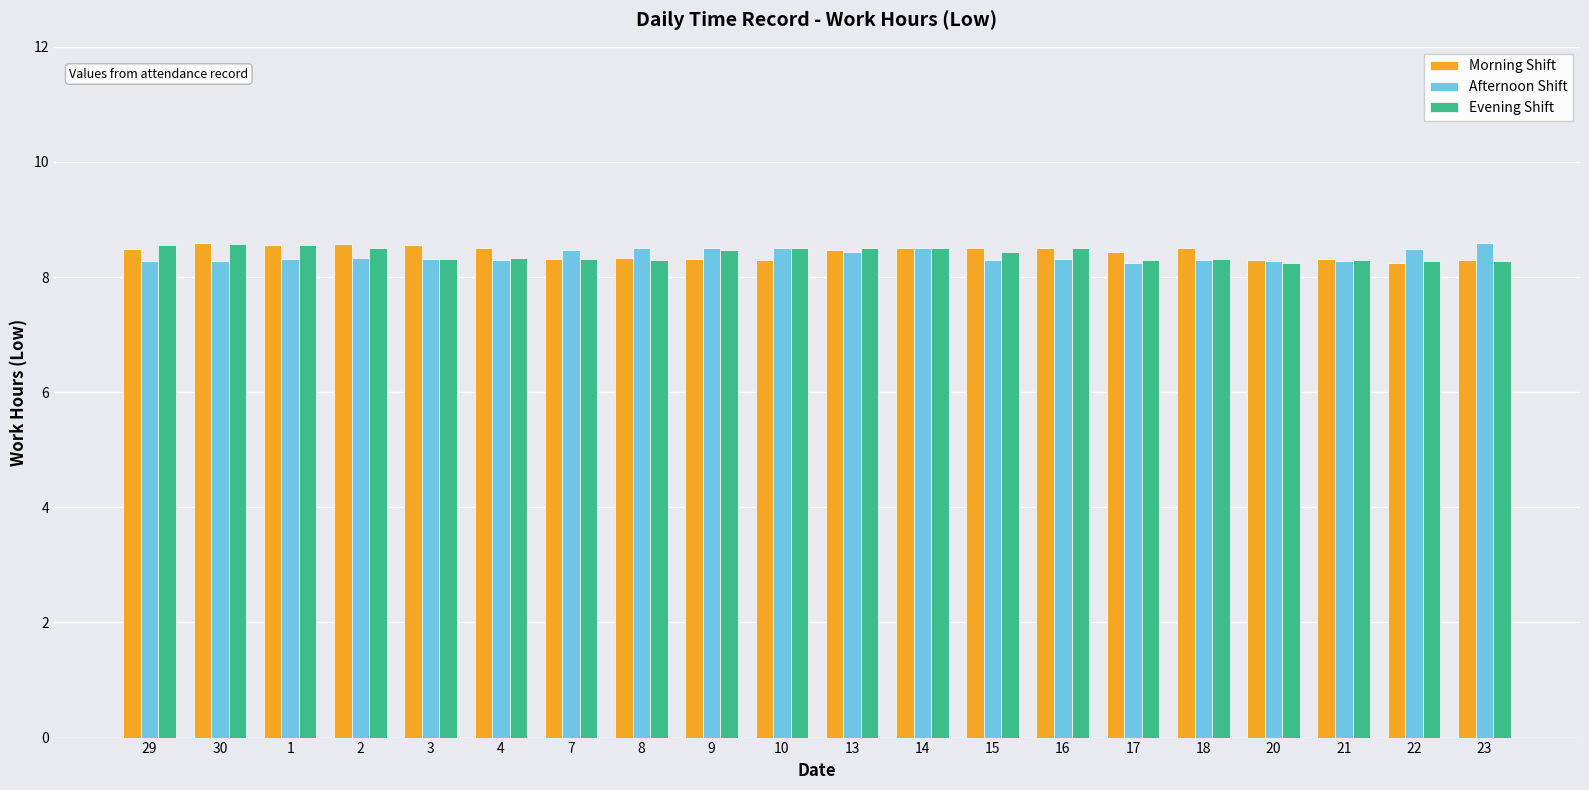

What is the maximum value for Evening Shift?

8.6